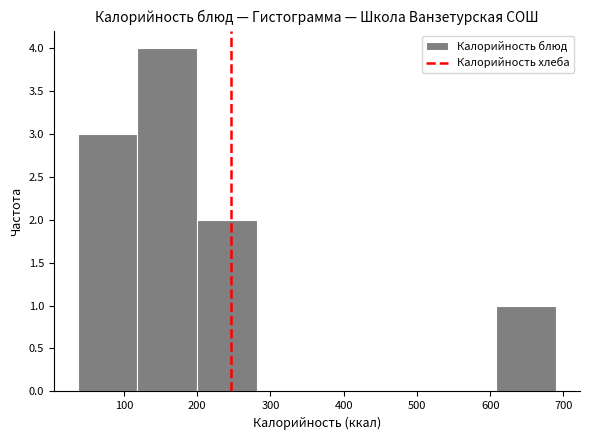

Reading left to right, transcribe this chart: for each bar, give the range it covers on the x-axis and its height. Neither the bar edges nor the heights are printed on the chart, so give them approximately, as read against the axes.

40 to 120: 3
120 to 200: 4
200 to 280: 2
280 to 360: 0
360 to 450: 0
450 to 530: 0
530 to 610: 0
610 to 690: 1